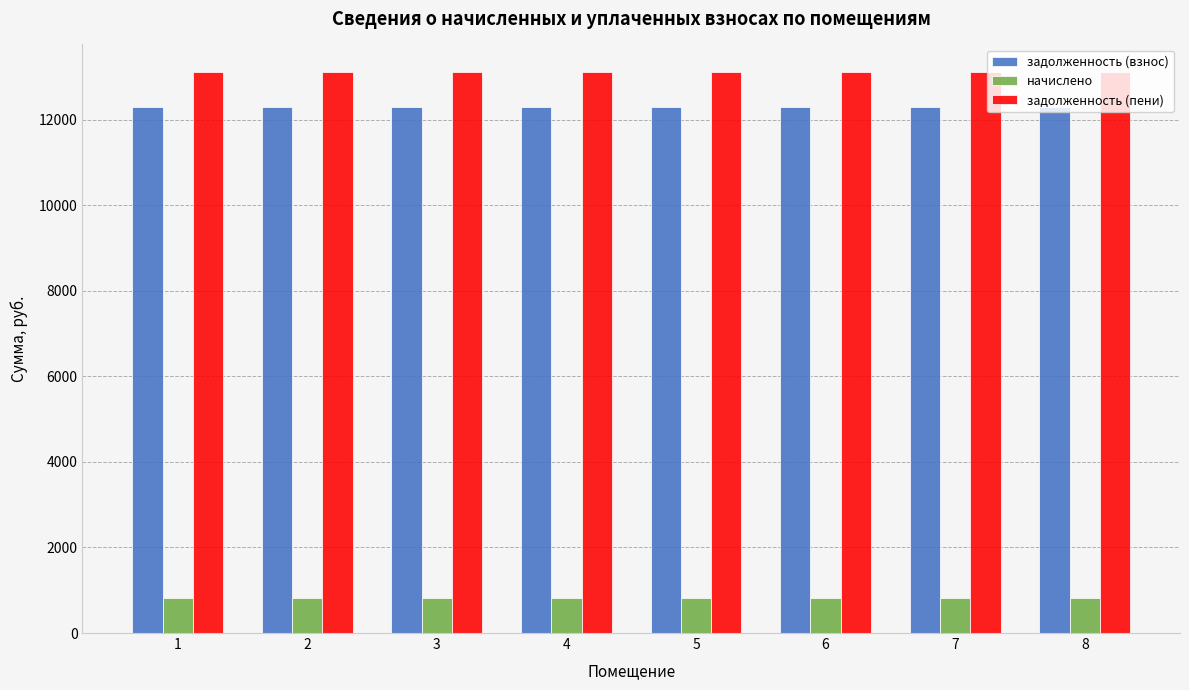

Reading right to left, transcribe all the data shown in this chart.

задолженность (взнос): 8=12293.0	7=12293.0	6=12293.0	5=12293.0	4=12293.0	3=12293.0	2=12293.0	1=12293.0
начислено: 8=814.3	7=814.3	6=814.3	5=814.3	4=814.3	3=814.3	2=814.3	1=814.3
задолженность (пени): 8=13107.3	7=13107.3	6=13107.3	5=13107.3	4=13107.3	3=13107.3	2=13107.3	1=13107.3